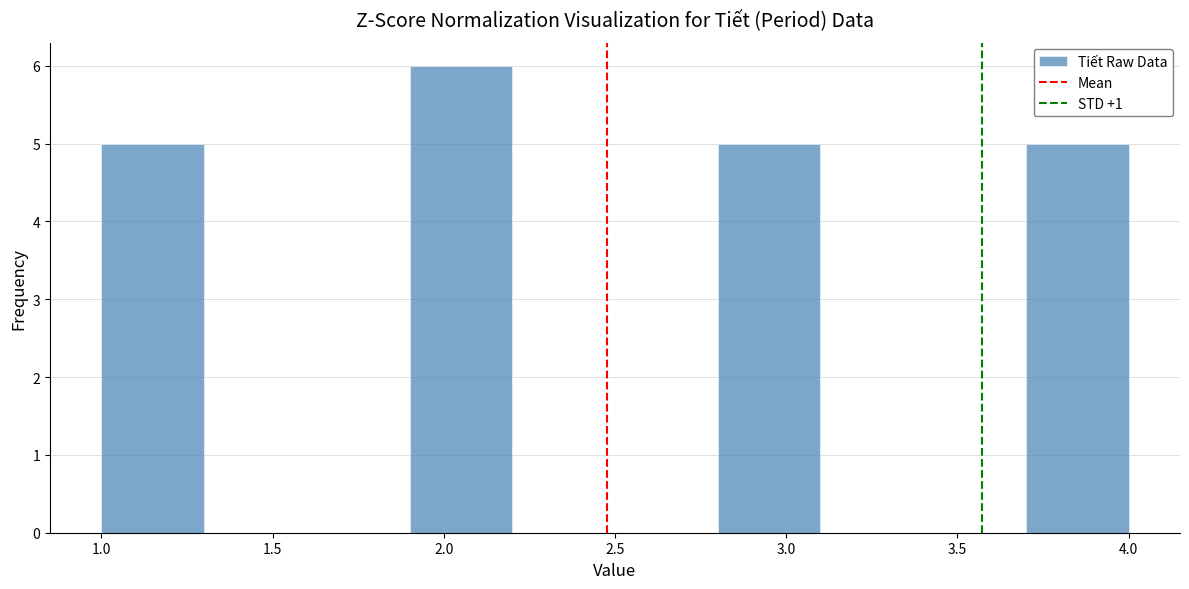

Reading left to right, transcribe this chart: for each bar, give the range it covers on the x-axis and its height. The values are not printed on the chart, so give them approximately, as read against the axis.

1.0 to 1.3: 5
1.3 to 1.6: 0
1.6 to 1.9: 0
1.9 to 2.2: 6
2.2 to 2.5: 0
2.5 to 2.8: 0
2.8 to 3.1: 5
3.1 to 3.4: 0
3.4 to 3.7: 0
3.7 to 4.0: 5